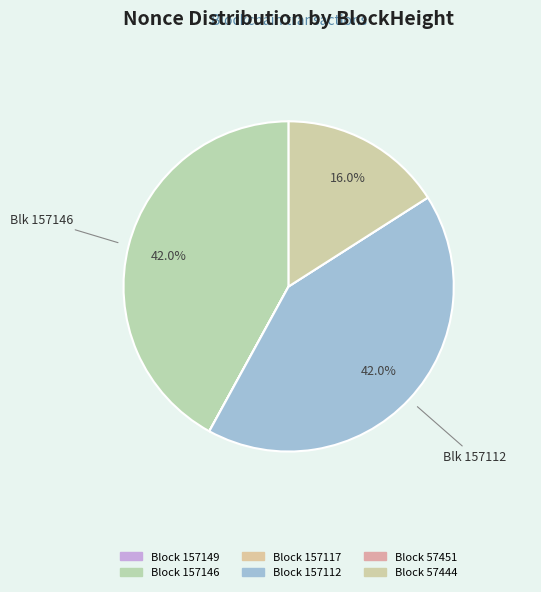

Count the number of slices in the pie.

6